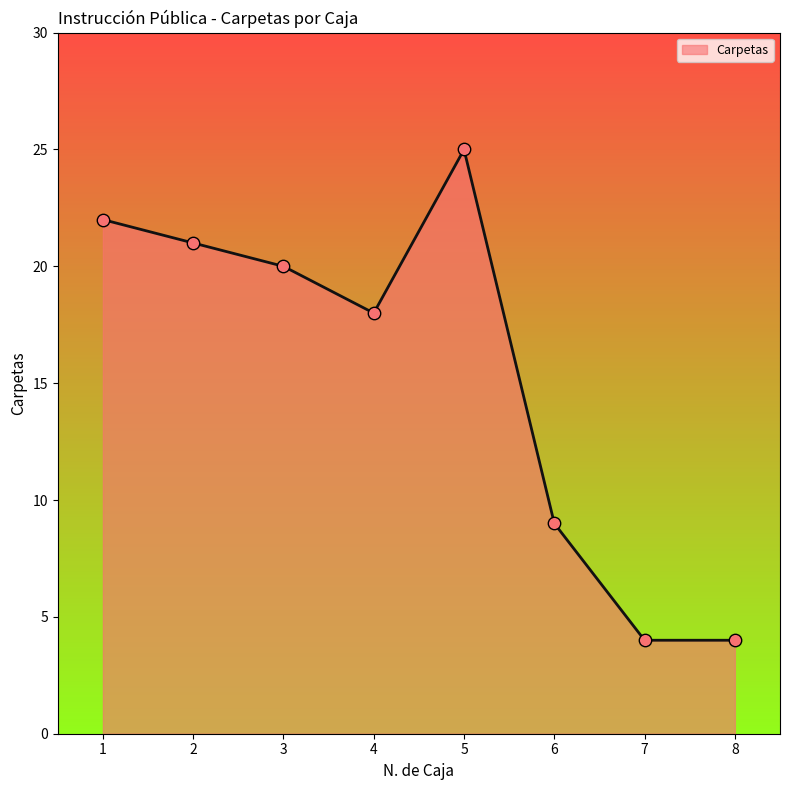

What is the change in value from 3 to 7?

-16